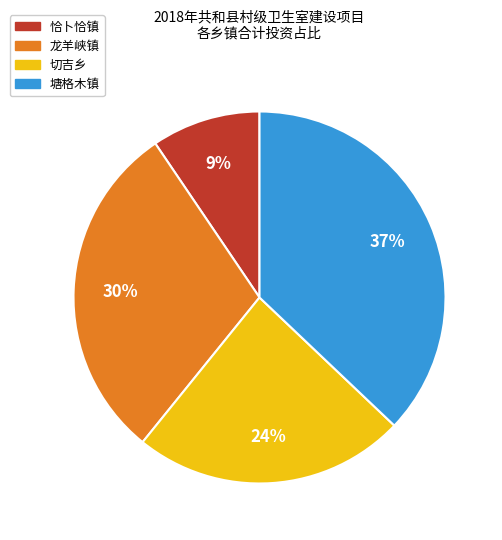

Is the sum of 恰卜恰镇 and 塘格木镇 greater than half?

No